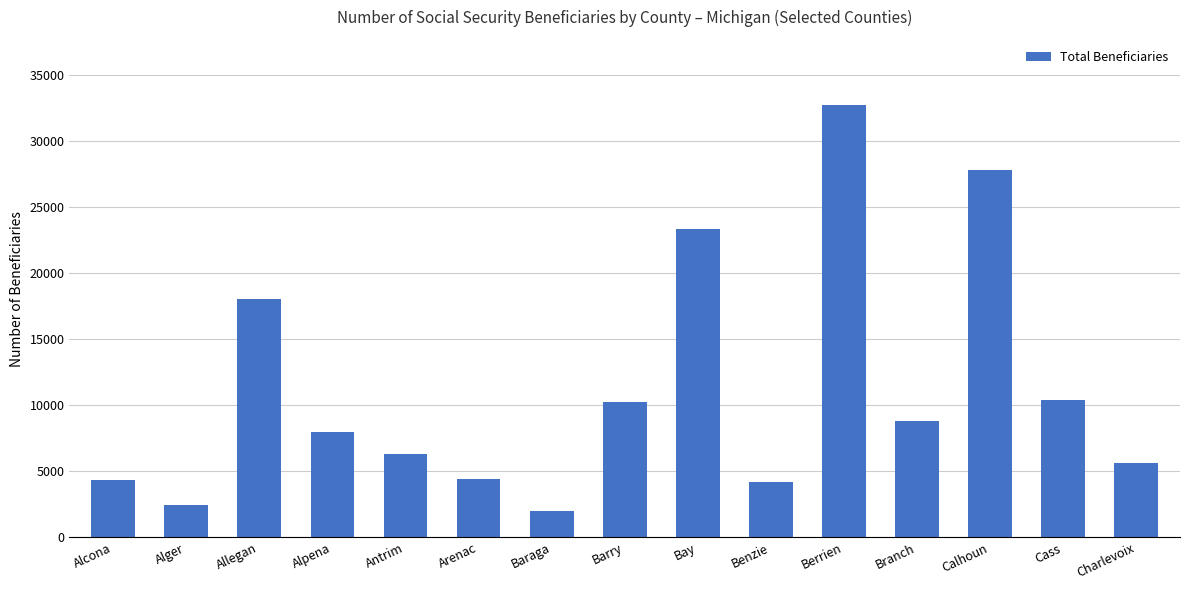

Count the number of categories in the chart.

15